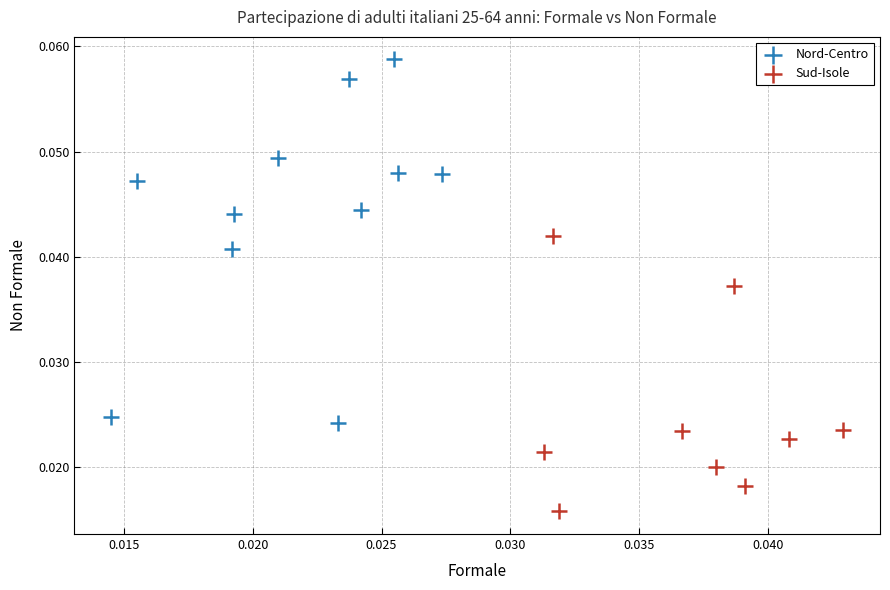

Which series contains the highest Y value?

Nord-Centro